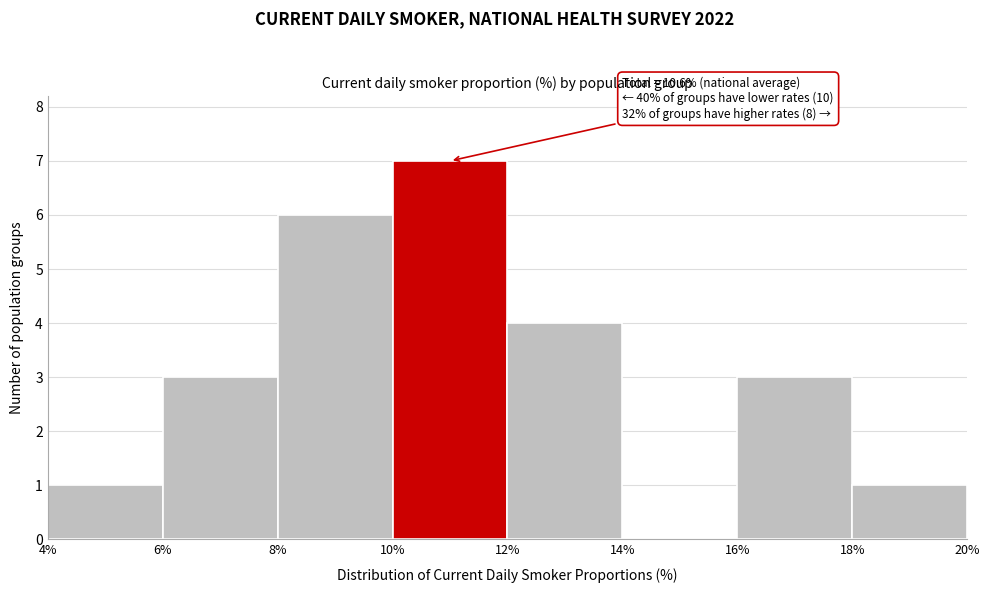

Over which range of the x-axis is the bar tallest?

10% to 12%